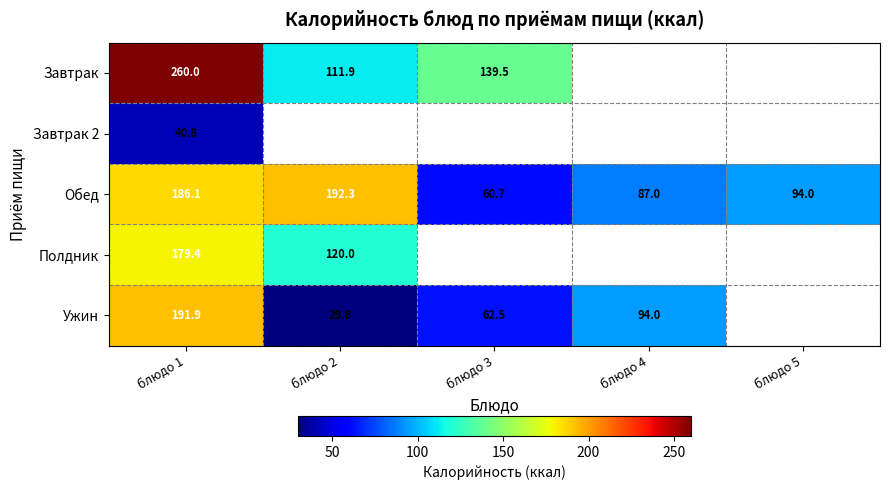

Is it true that Завтрак equals 111.9 at блюдо 2?

True